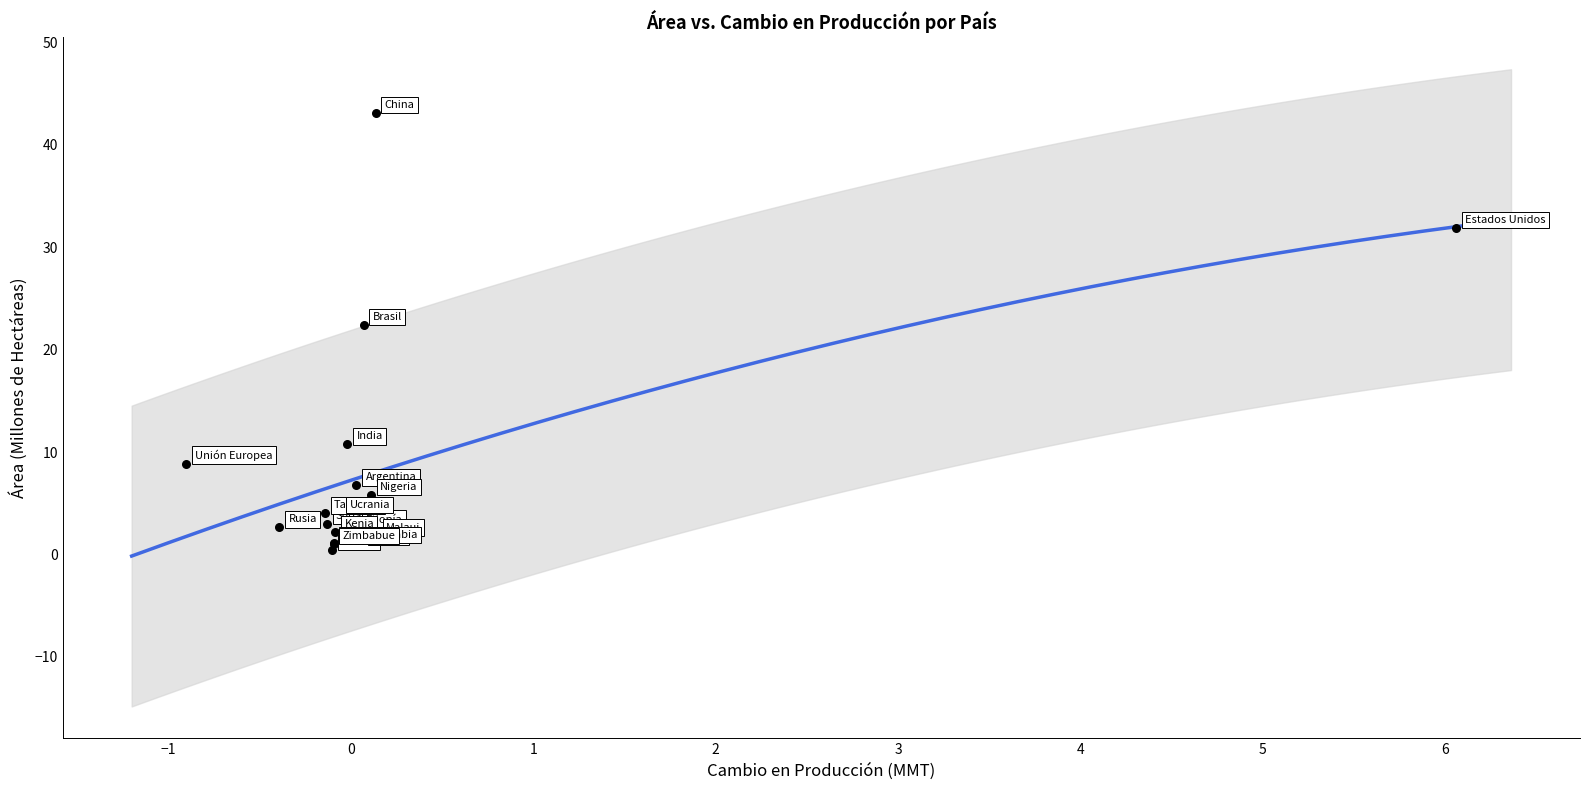

What Y value in the scatter plot is closest to 21?

22.4